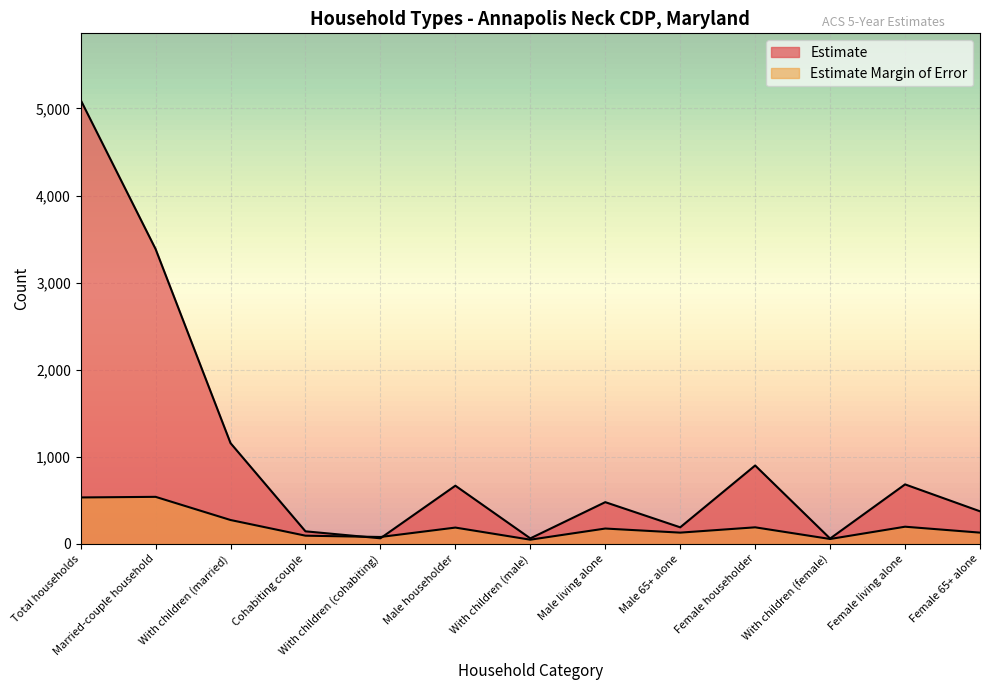

Where do Estimate and Estimate Margin of Error first cross each other?

Cohabiting couple and With children (cohabiting)